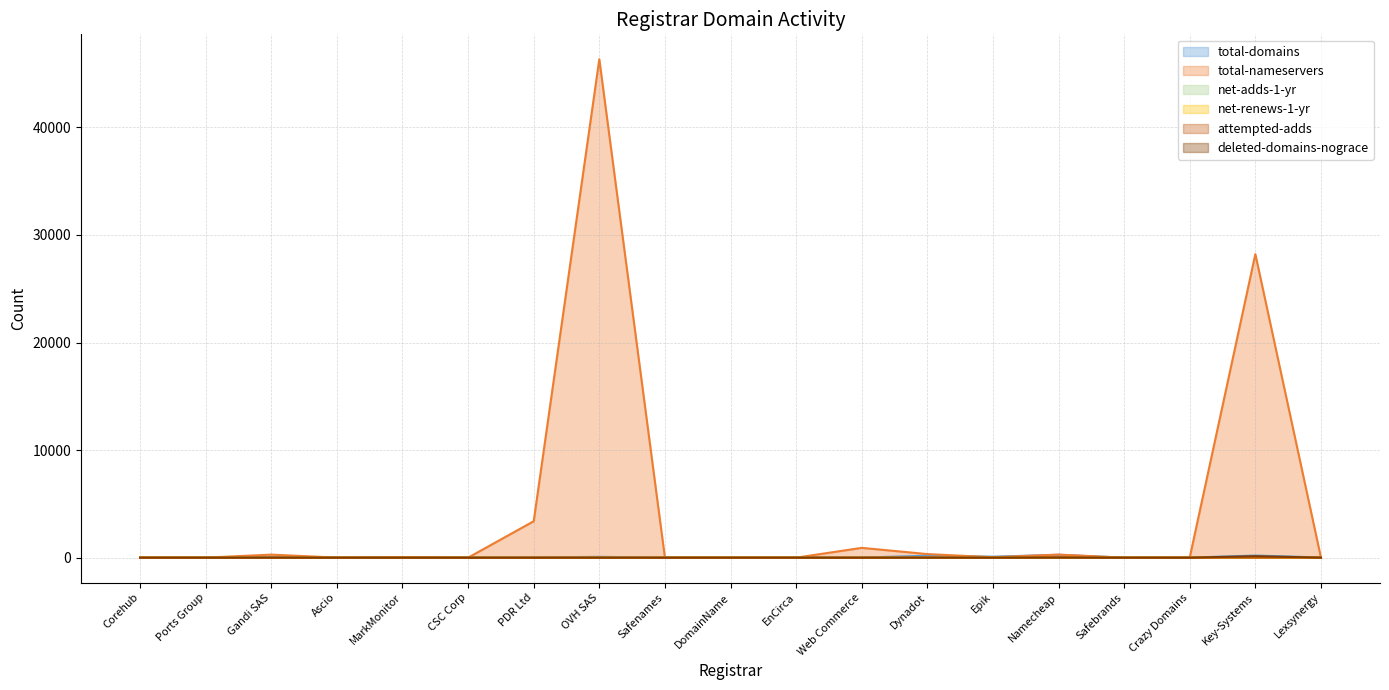

What is the total value across all series at Safebrands?

3